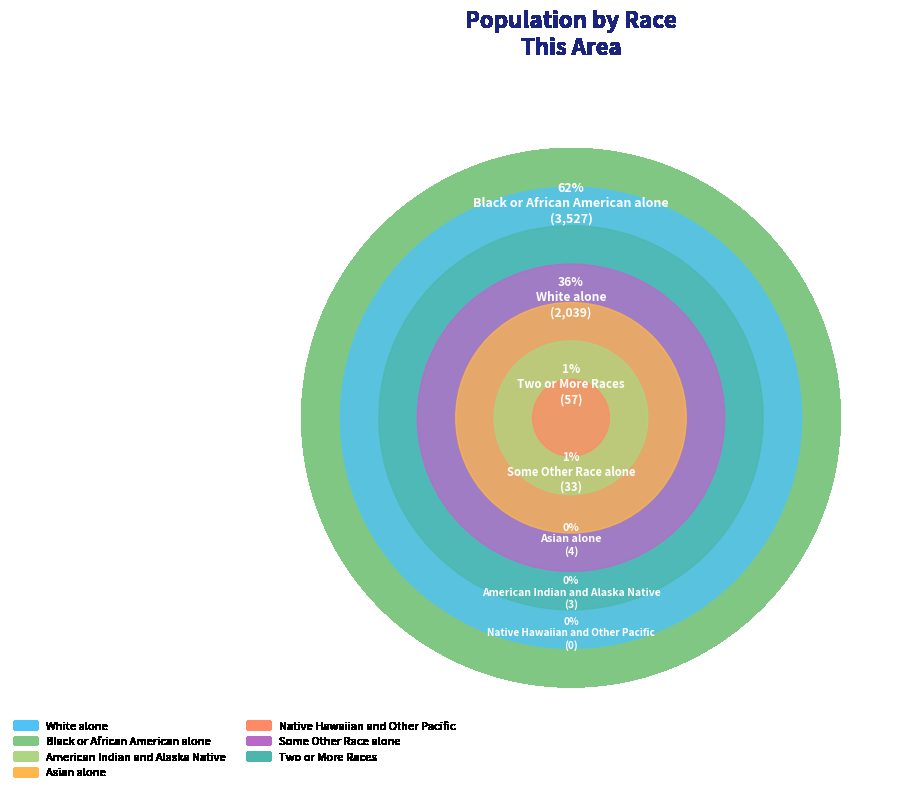

Does Black or African American alone represent more than half of the total?

Yes